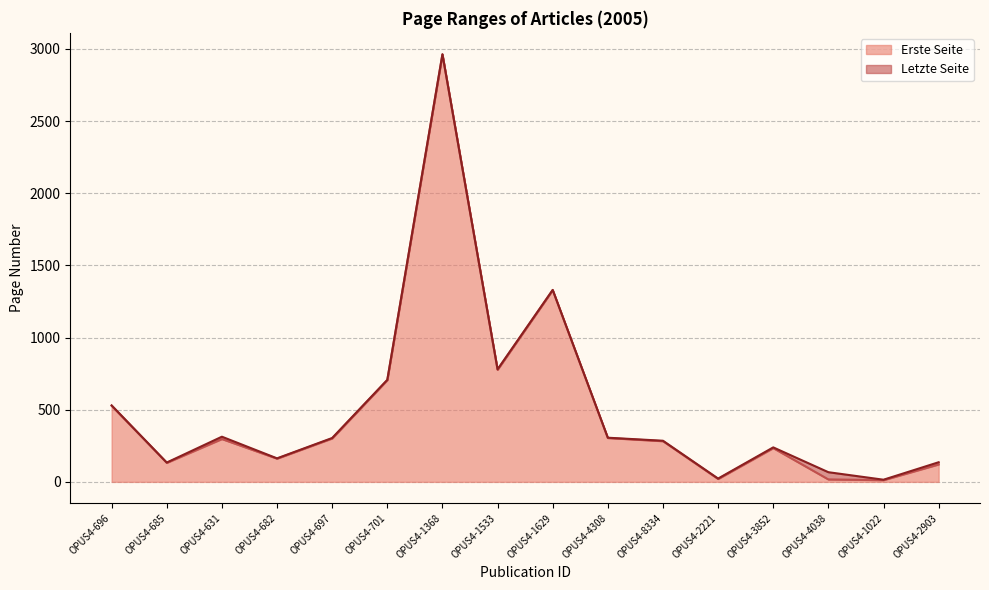

Reading right to left, extract all data points from this chart.

Erste Seite: OPUS4-2903=121	OPUS4-1022=12	OPUS4-4038=17	OPUS4-3852=234	OPUS4-2221=20	OPUS4-8334=282	OPUS4-4308=304	OPUS4-1629=1329	OPUS4-1533=777	OPUS4-1368=2962	OPUS4-701=705	OPUS4-697=301	OPUS4-682=161	OPUS4-631=297	OPUS4-685=132	OPUS4-696=527
Letzte Seite: OPUS4-2903=136	OPUS4-1022=15	OPUS4-4038=67	OPUS4-3852=239	OPUS4-2221=23	OPUS4-8334=285	OPUS4-4308=306	OPUS4-1629=1330	OPUS4-1533=780	OPUS4-1368=2963	OPUS4-701=707	OPUS4-697=304	OPUS4-682=163	OPUS4-631=313	OPUS4-685=134	OPUS4-696=530